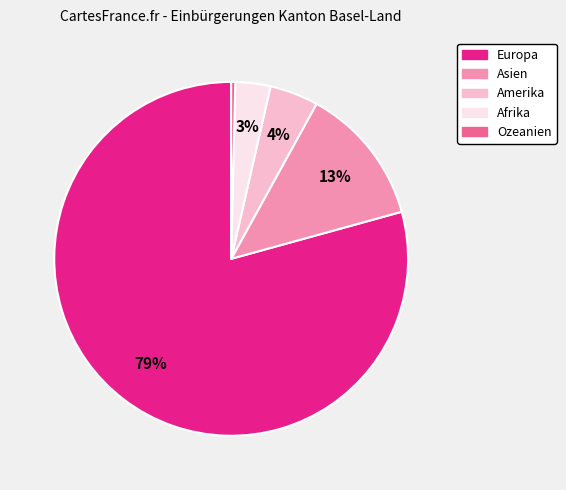

To the nearest percent, what is the average slice percentage?

20%